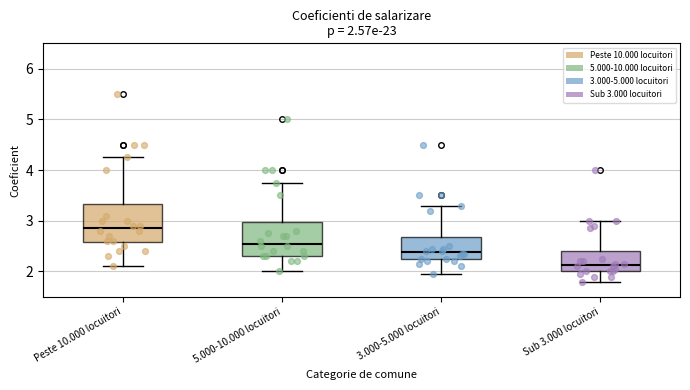

Which box's median line is the highest?

Peste 10.000 locuitori